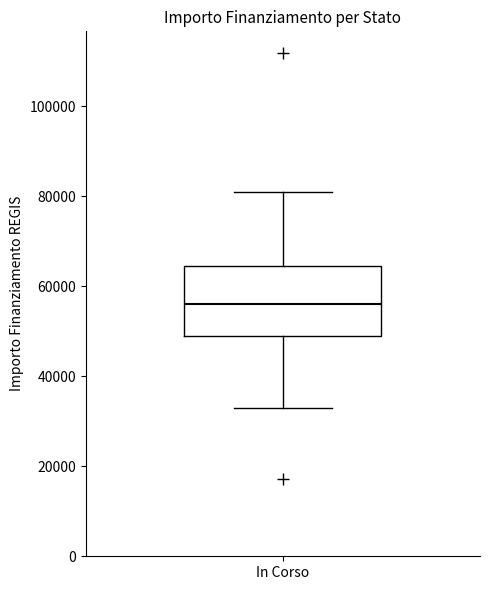

Transcribe this box plot: give where the median line is, the range the box spans, and where the two whiskers end, as read against the y-axis. The values are not printed on the chart, so give them approximately, as read against the axis.

median 56000, box 50000 to 64000, whiskers 32000 to 80000